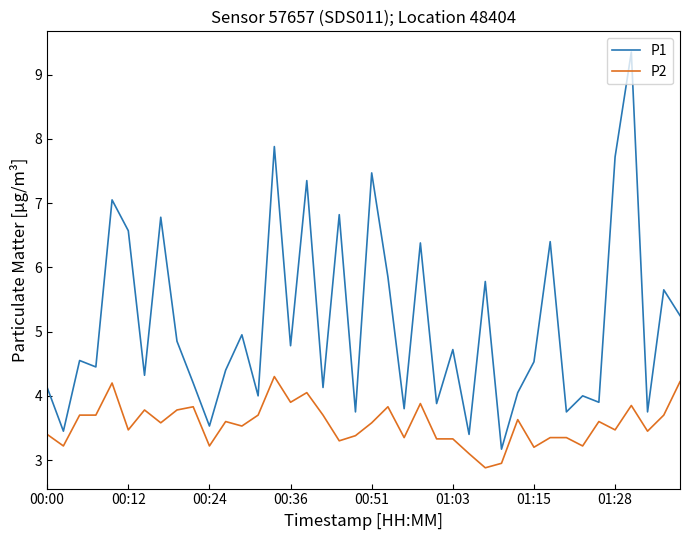

How many series are shown in this chart?

2